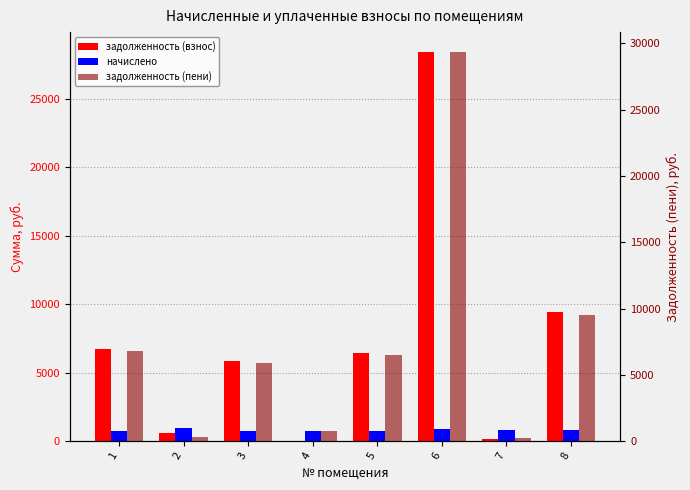

Is it true that задолженность (взнос) equals 3147.4 at 5?

False